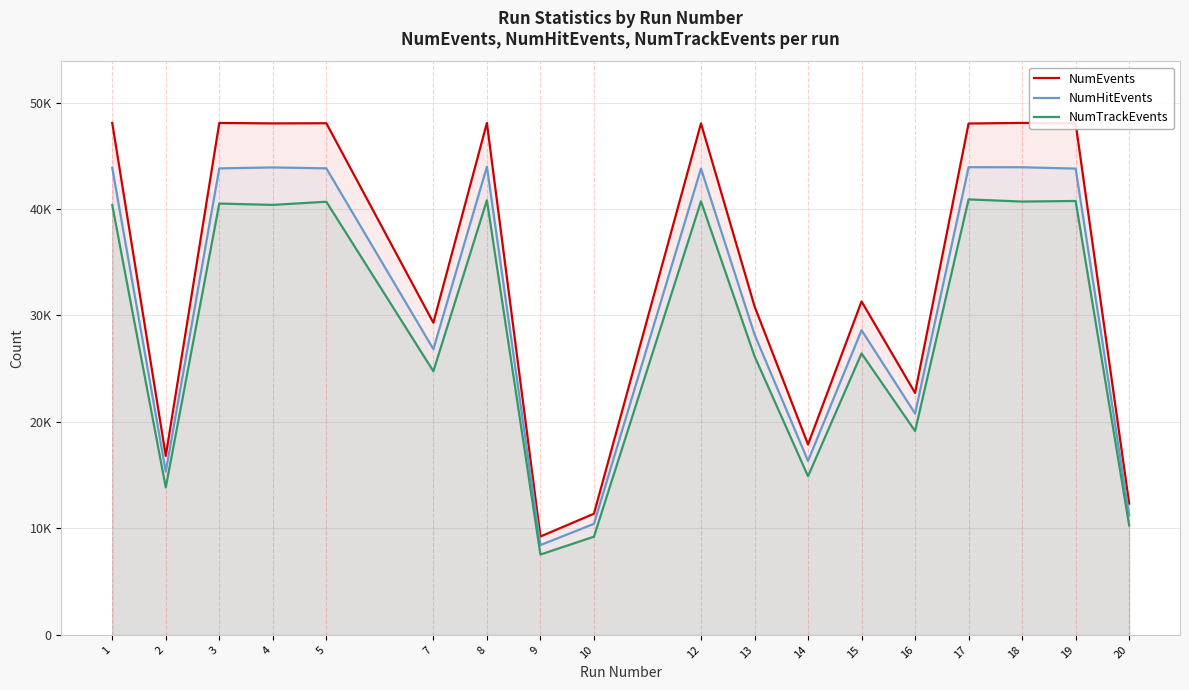

The value of NumHitEvents at 17 is 62727. True or false?

False